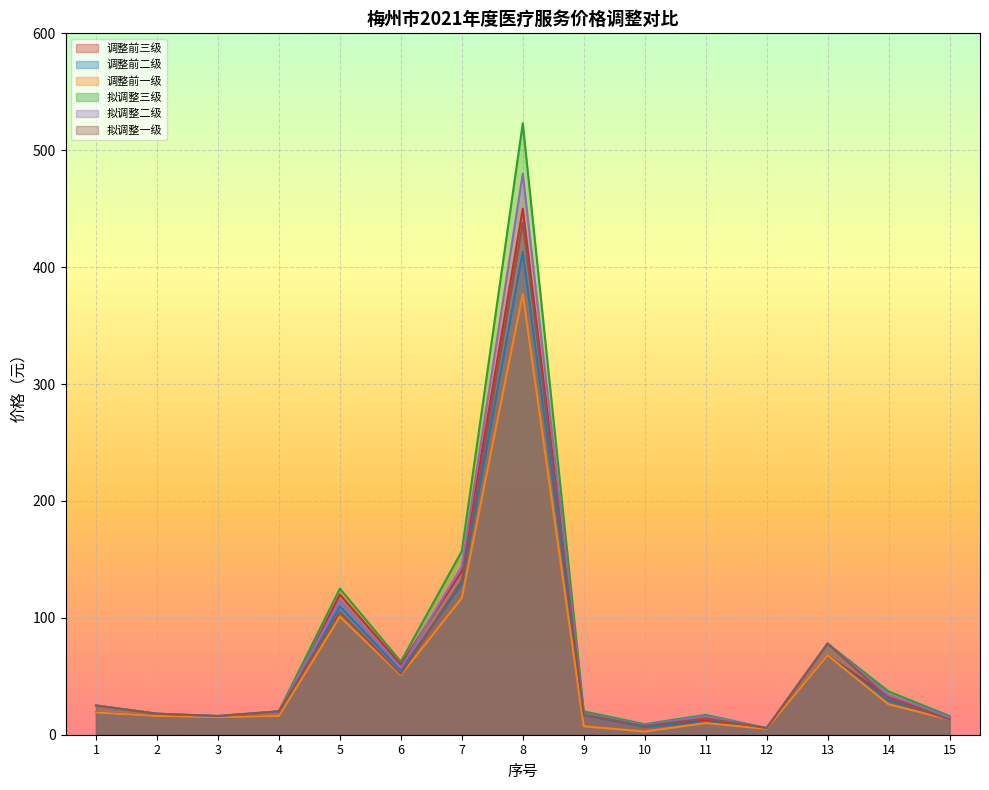

At which category is the sum across all series the highest?

8